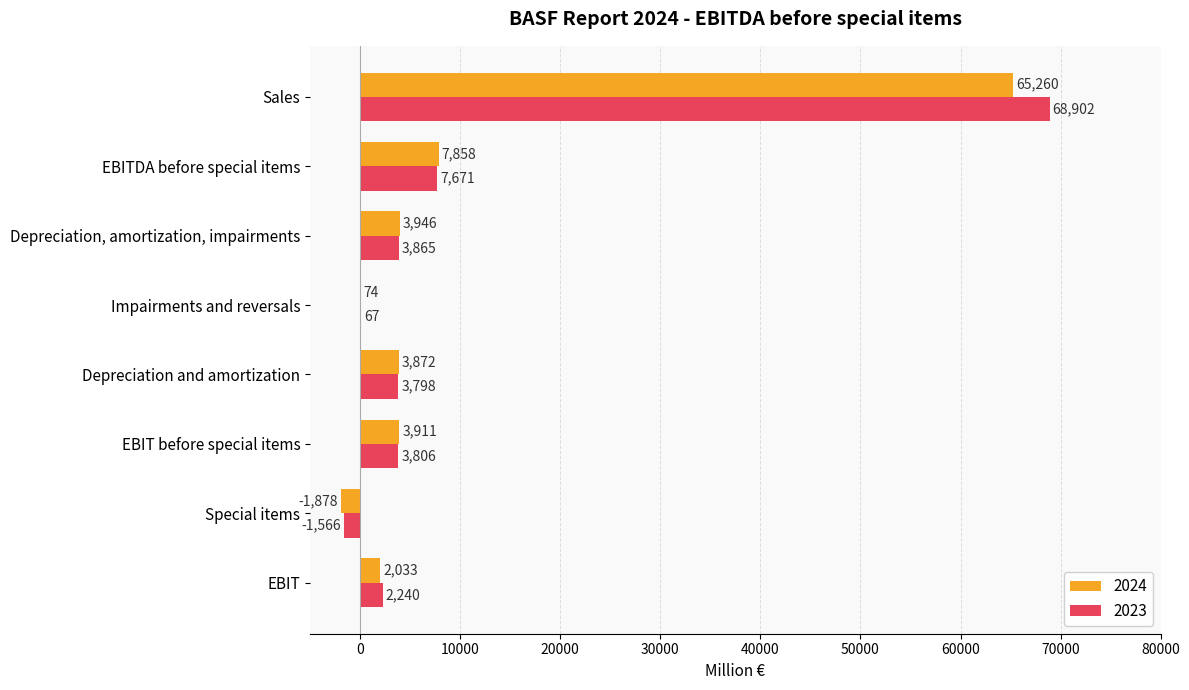

How many positive values does the 2023 series have?

7